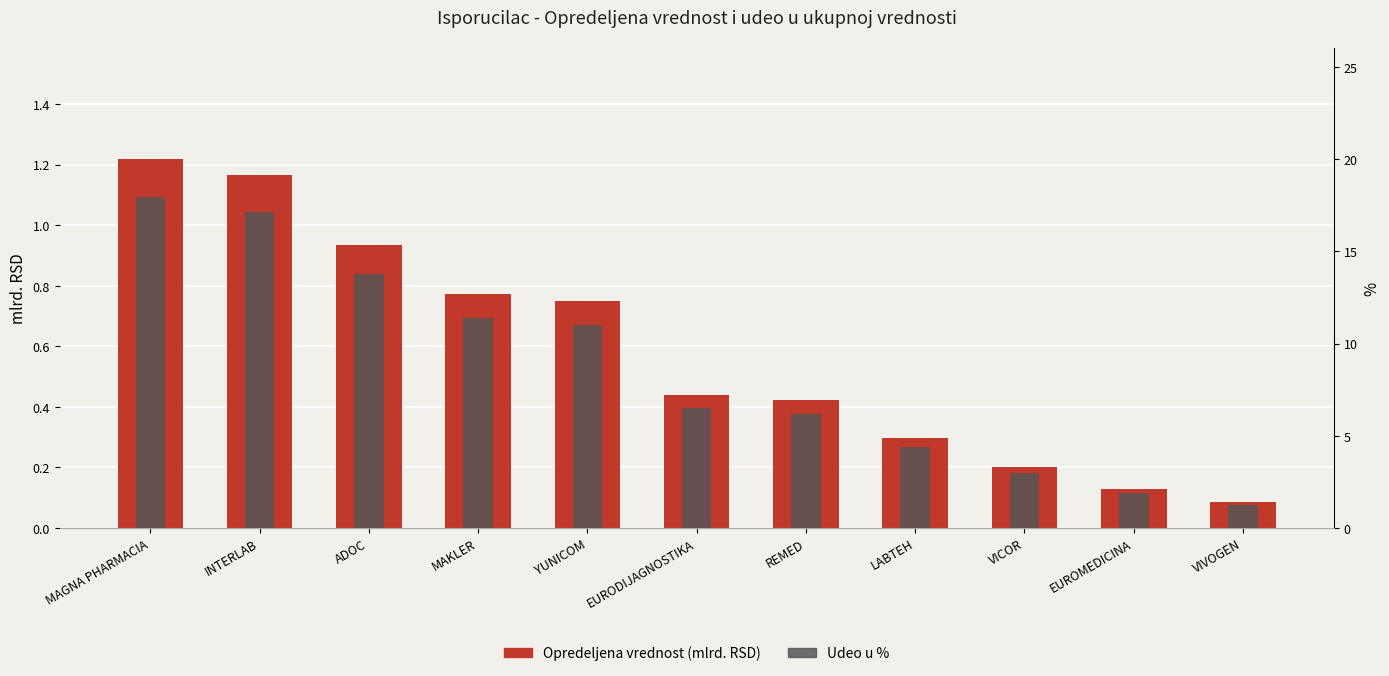

True or false: Udeo u % has a value of 4.6 at VICOR.

False